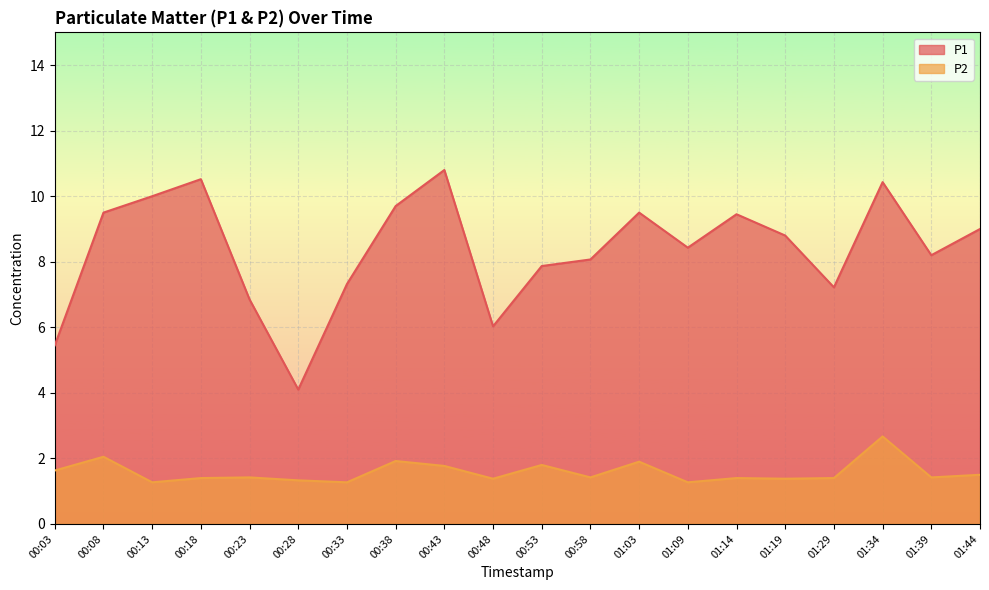

Rank the series by their average value, from lowest to highest.

P2, P1